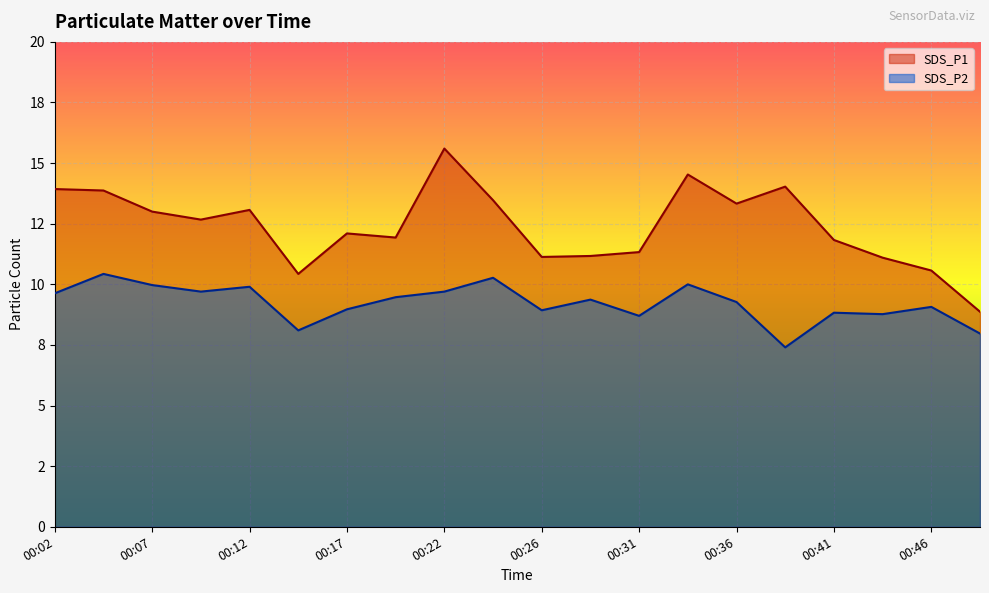

Which series has the widest spread of values?

SDS_P1